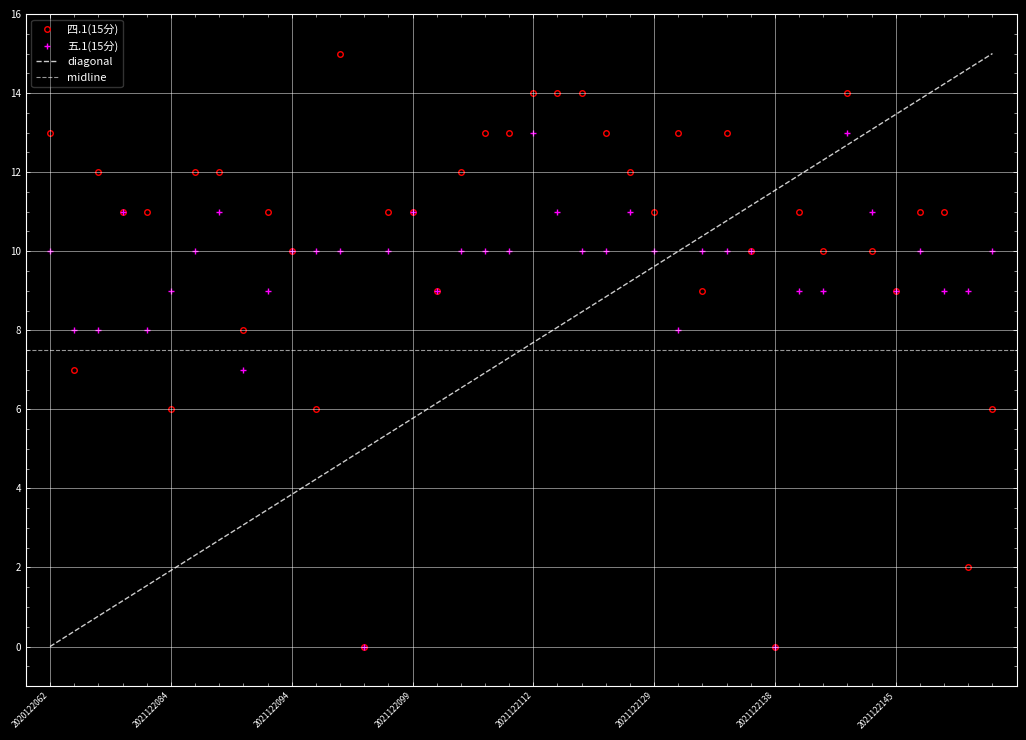

What is the difference between the second highest and minimum values in the 四.1(15分) series?

14